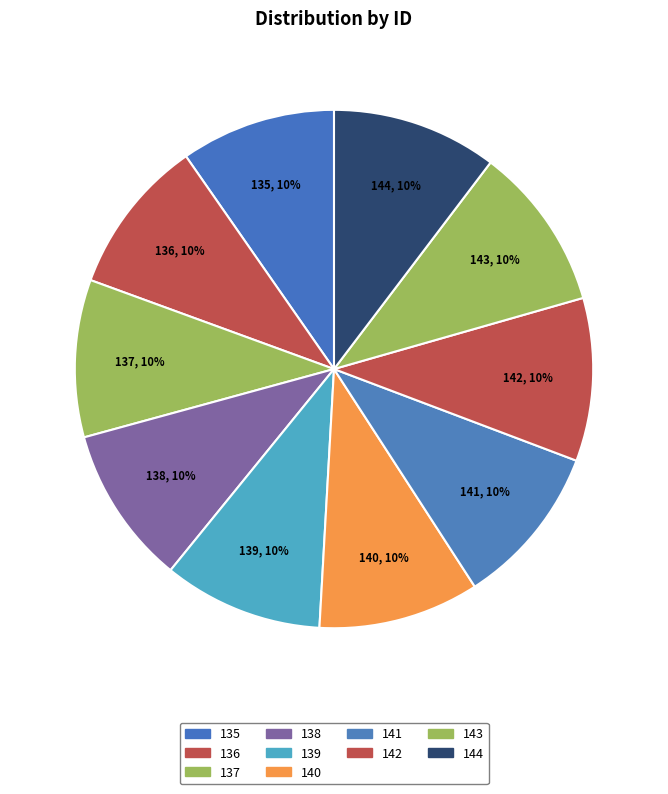

What is the largest slice in the pie chart?

144